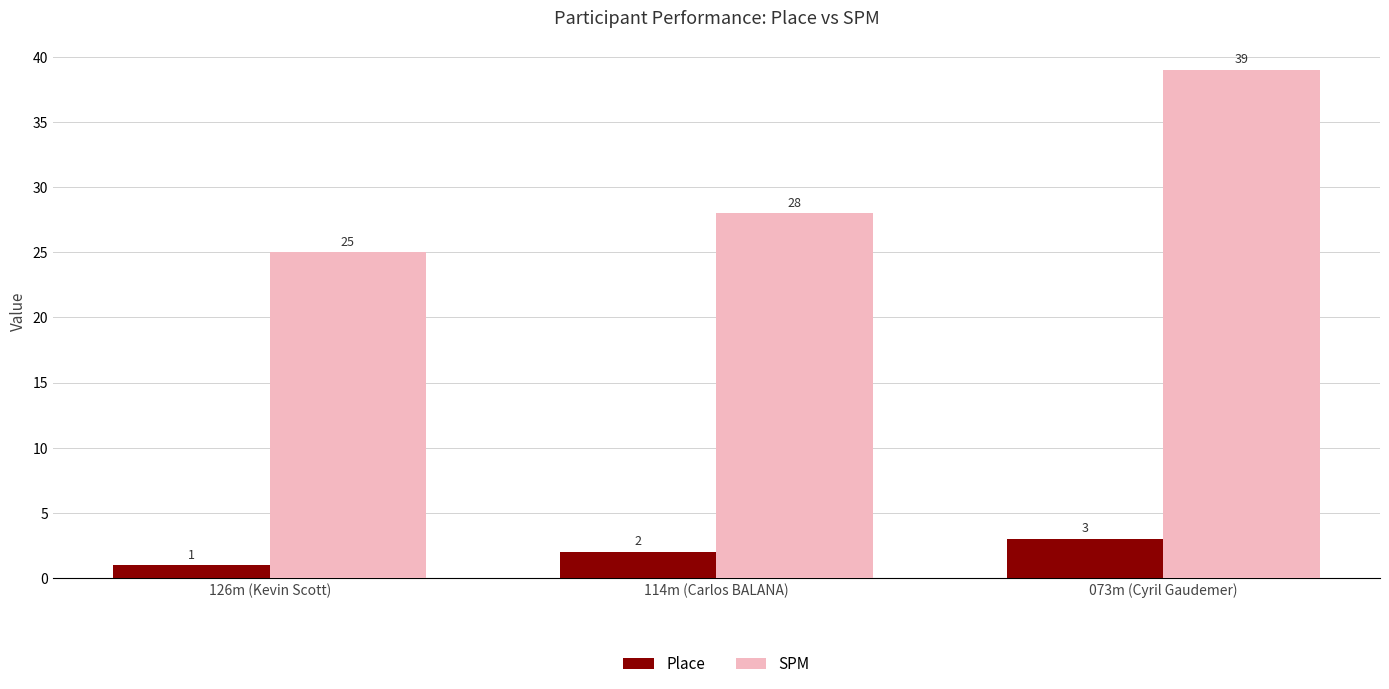

What are all the series names shown in the legend?

Place, SPM